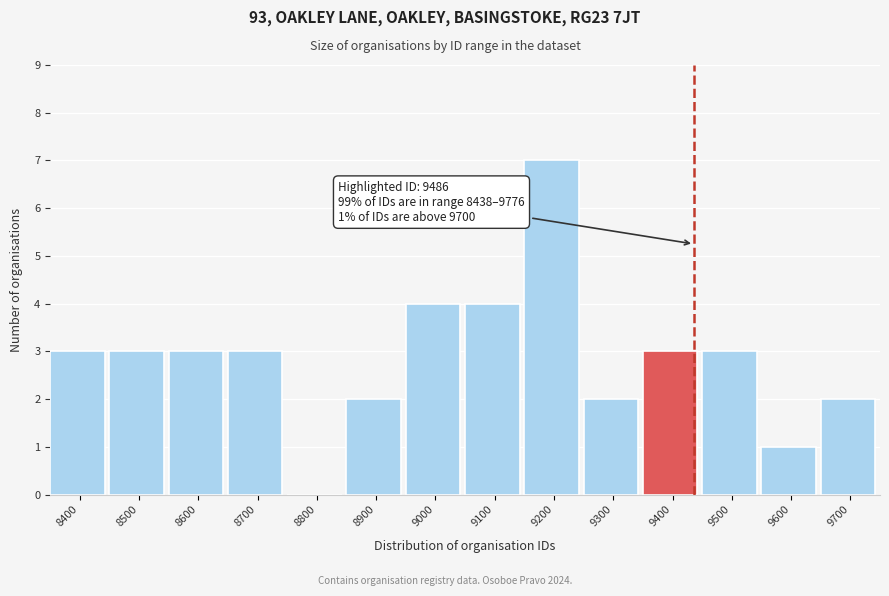

Reading left to right, what are all the values shown in this chart?

8400=3	8500=3	8600=3	8700=3	8800=0	8900=2	9000=4	9100=4	9200=7	9300=2	9400=3	9500=3	9600=1	9700=2